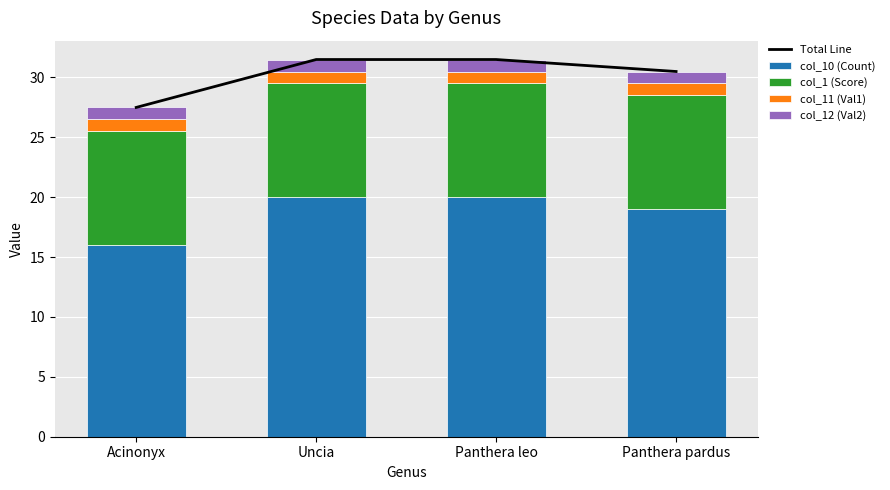

Reading left to right, what are all the values shown in this chart?

Total Line: Acinonyx=27.5	Uncia=31.5	Panthera leo=31.5	Panthera pardus=30.5
col_10 (Count): Acinonyx=16.0	Uncia=20.0	Panthera leo=20.0	Panthera pardus=19.0
col_1 (Score): Acinonyx=9.5	Uncia=9.5	Panthera leo=9.5	Panthera pardus=9.5
col_11 (Val1): Acinonyx=1.0	Uncia=1.0	Panthera leo=1.0	Panthera pardus=1.0
col_12 (Val2): Acinonyx=1.0	Uncia=1.0	Panthera leo=1.0	Panthera pardus=1.0